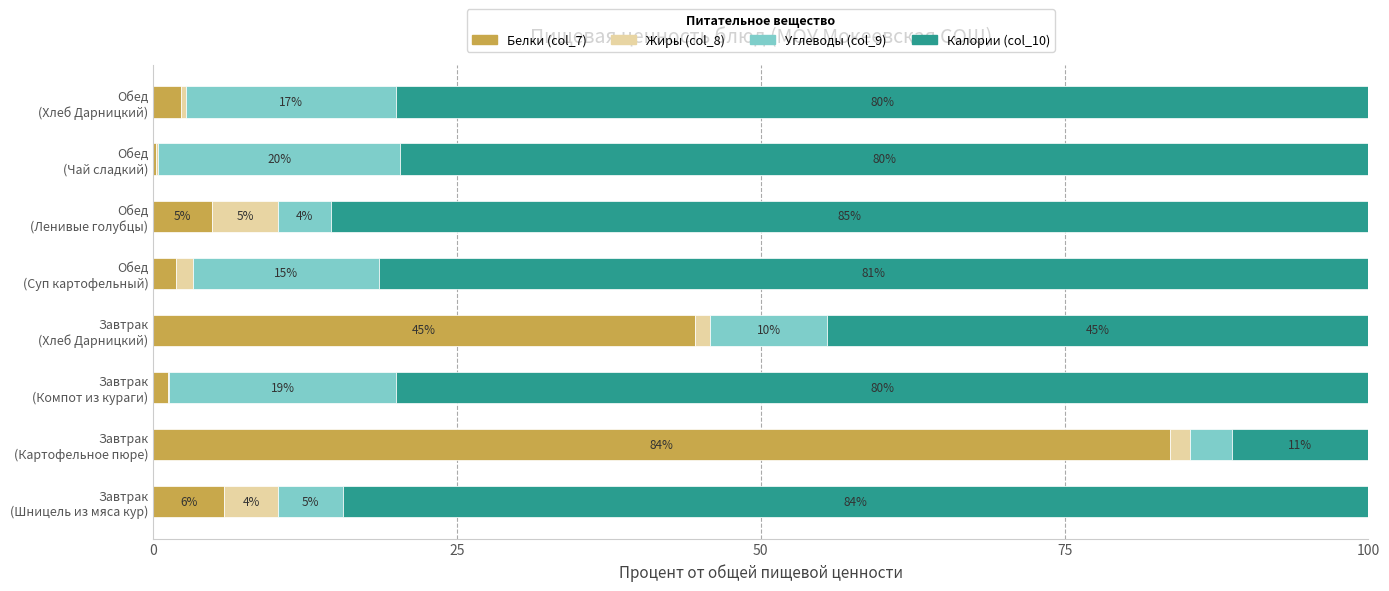

What position from the right is Обед (Ленивые голубцы)?

3